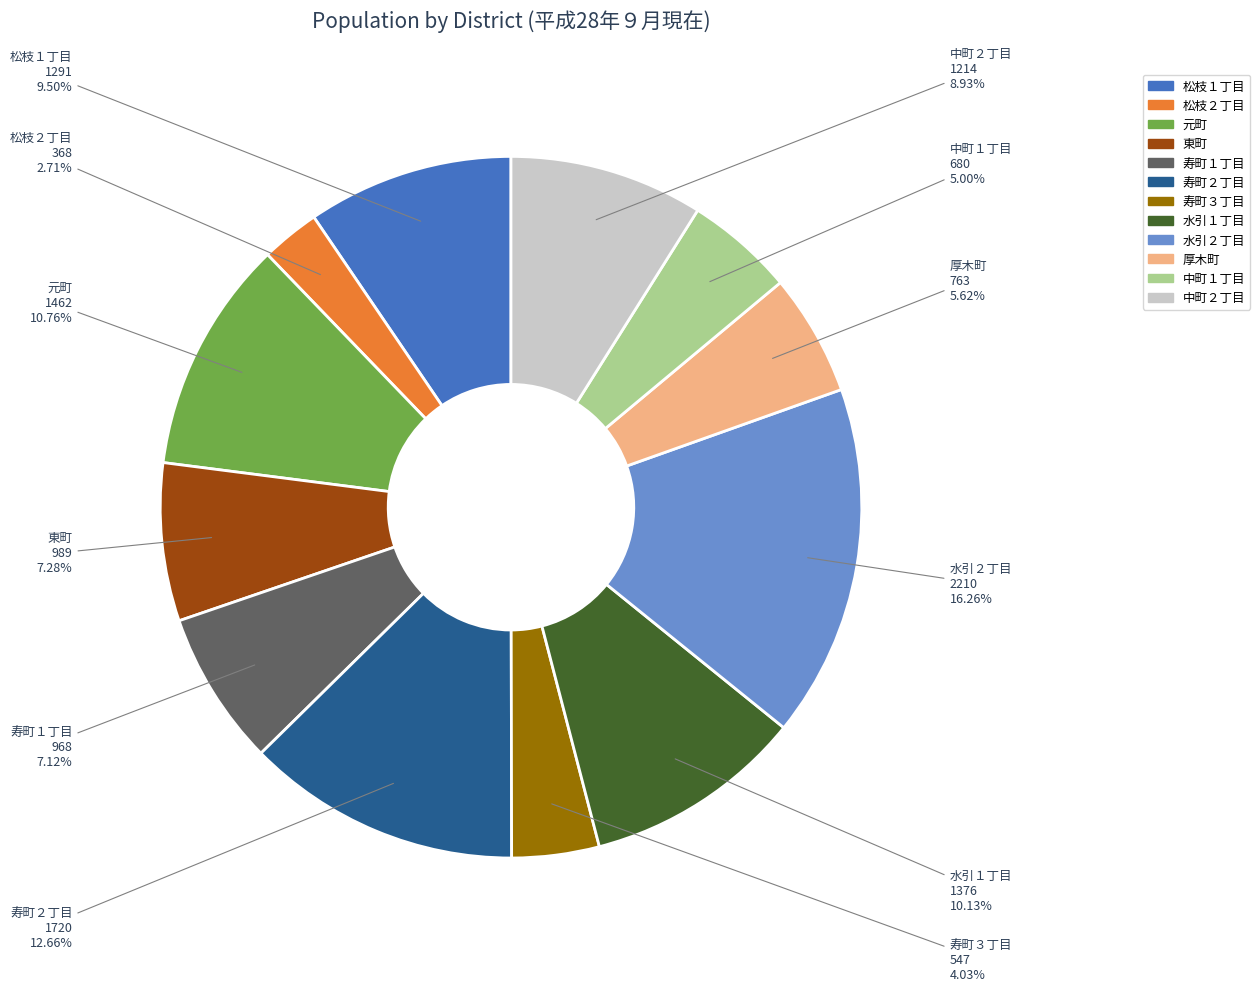

To the nearest percent, what percentage of the pie is 水引２丁目?

16%